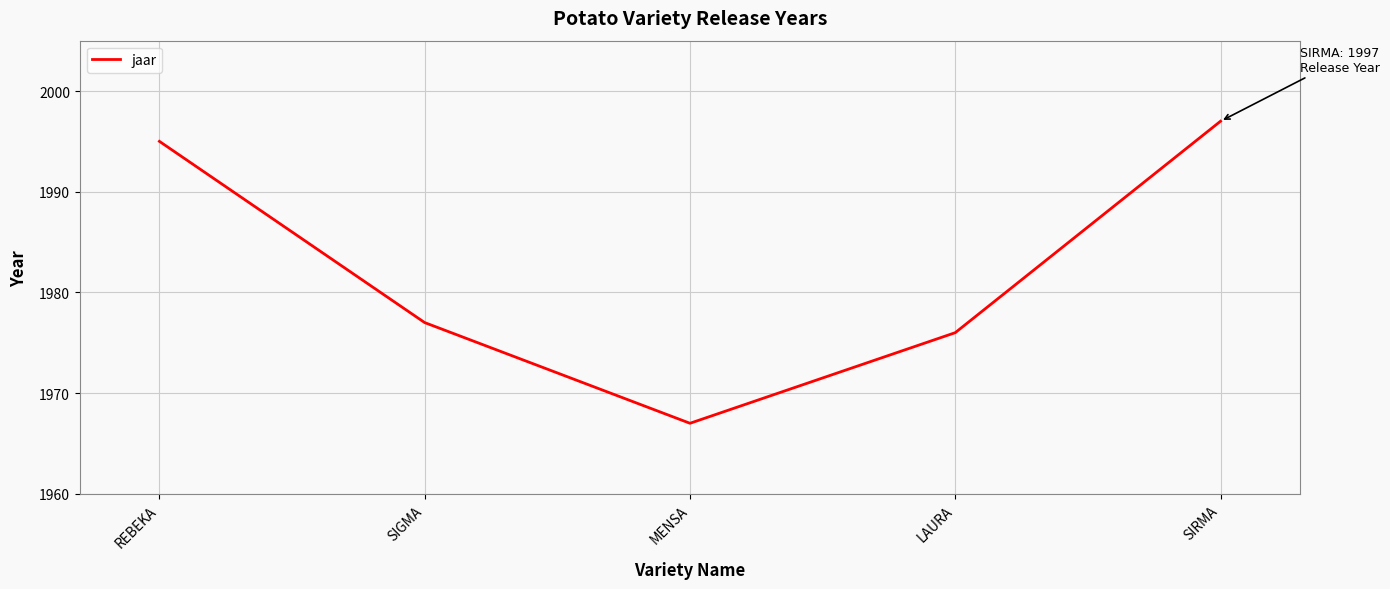

Reading left to right, list all the values displayed in this chart.

REBEKA=1995	SIGMA=1977	MENSA=1967	LAURA=1976	SIRMA=1997